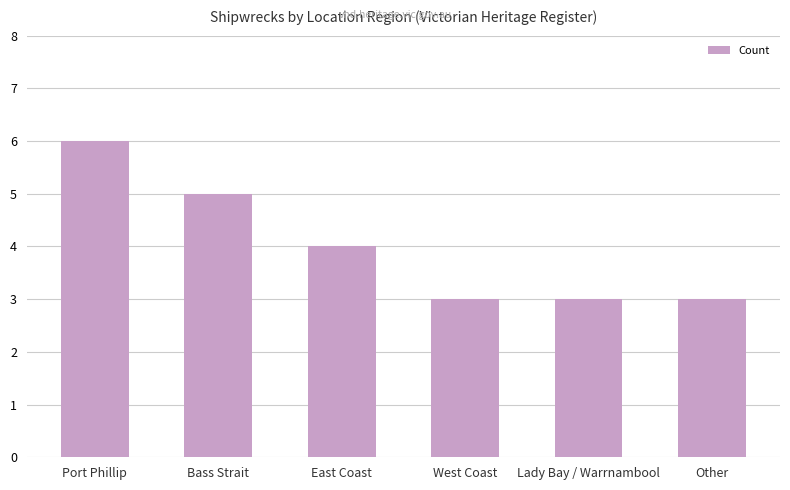

What is the difference between the maximum and minimum values?

3